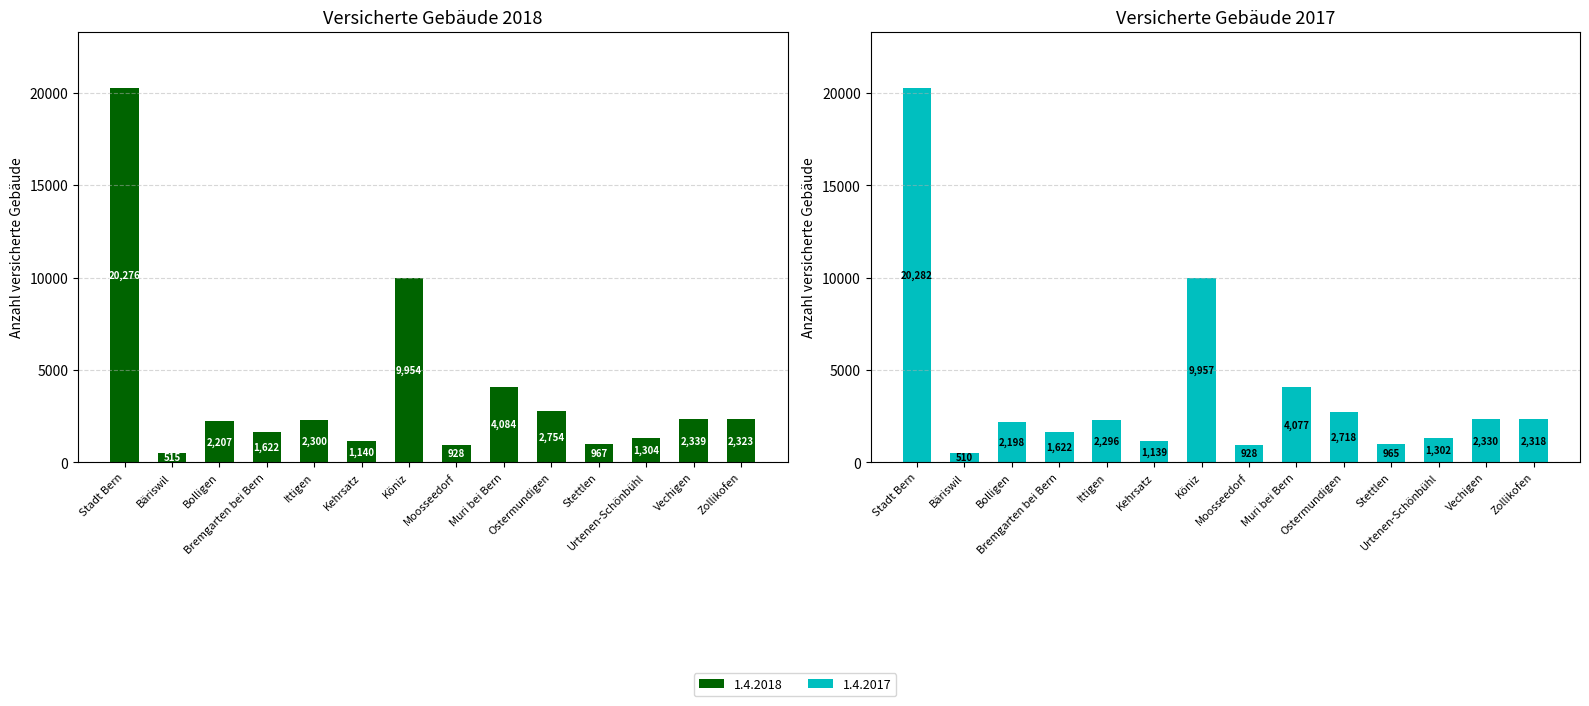

At how many categories does at least one series exceed 12300?

1